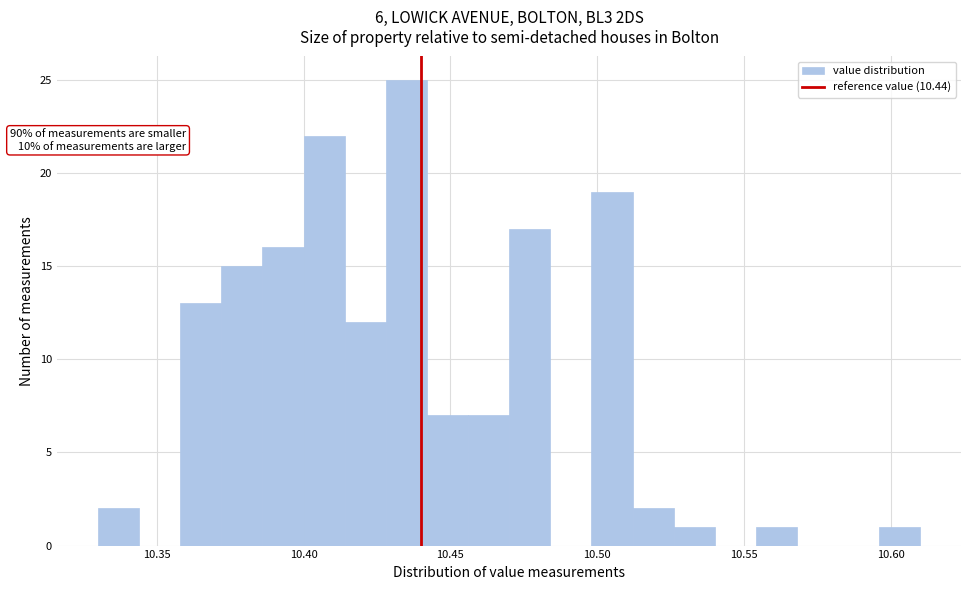

Around what value on the x-axis is the tallest bar? Give the approximate position of its centre, as read against the axis.

10.435